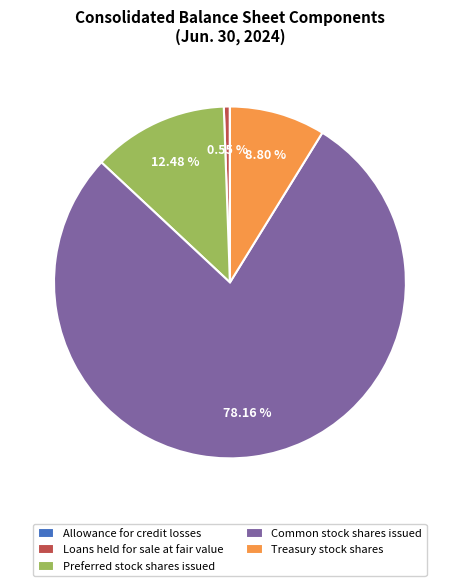

What is the majority slice?

Common stock shares issued